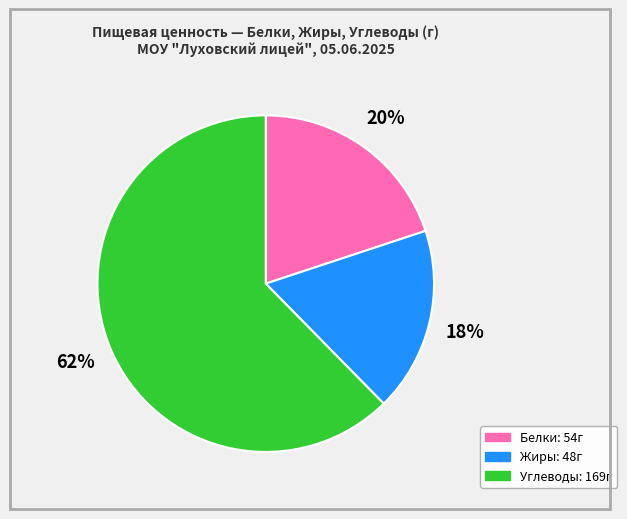

Combined, do Жиры and Углеводы account for over 50%?

Yes